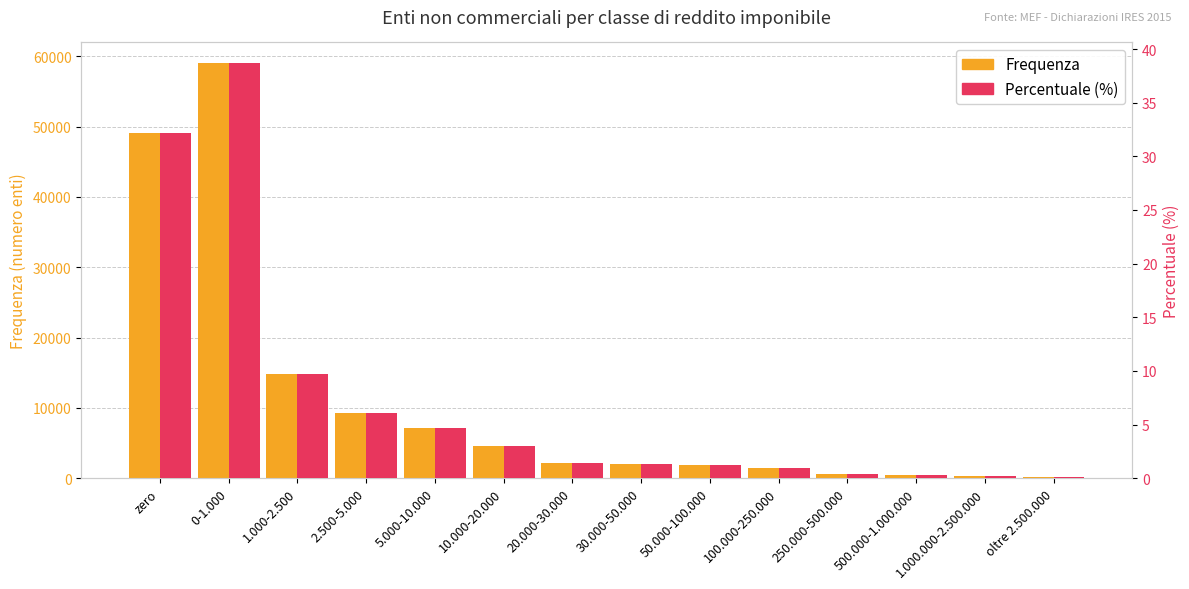

Are the bars grouped side by side (vs. stacked)?

Yes